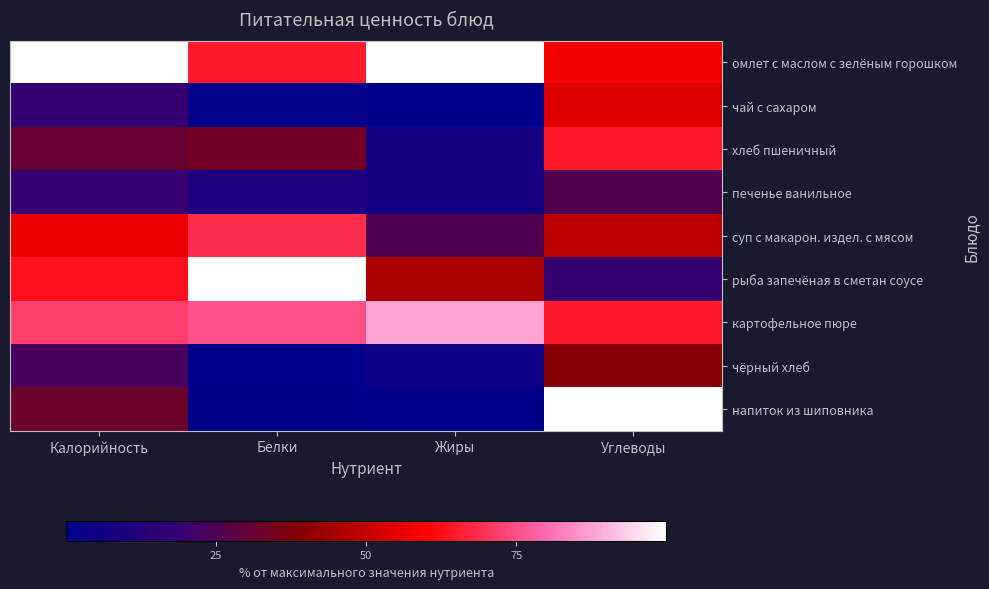

Reading left to right, what are all the values shown in this chart?

омлет с маслом с зелёным горошком: Калорийность=100.0	Белки=65.0	Жиры=100.0	Углеводы=58.1
чай с сахаром: Калорийность=18.2	Белки=1.7	Жиры=0.0	Углеводы=54.8
хлеб пшеничный: Калорийность=31.4	Белки=33.3	Жиры=8.3	Углеводы=64.5
печенье ванильное: Калорийность=18.8	Белки=10.0	Жиры=8.3	Углеводы=25.8
суп с макарон. издел. с мясом: Калорийность=56.7	Белки=68.7	Жиры=25.0	Углеводы=48.4
рыба запечёная в сметан соусе: Калорийность=62.9	Белки=100.0	Жиры=45.8	Углеводы=19.4
картофельное пюре: Калорийность=72.2	Белки=75.0	Жиры=87.5	Углеводы=64.5
чёрный хлеб: Калорийность=23.3	Белки=0.0	Жиры=5.0	Углеводы=38.7
напиток из шиповника: Калорийность=32.2	Белки=0.8	Жиры=0.0	Углеводы=100.0